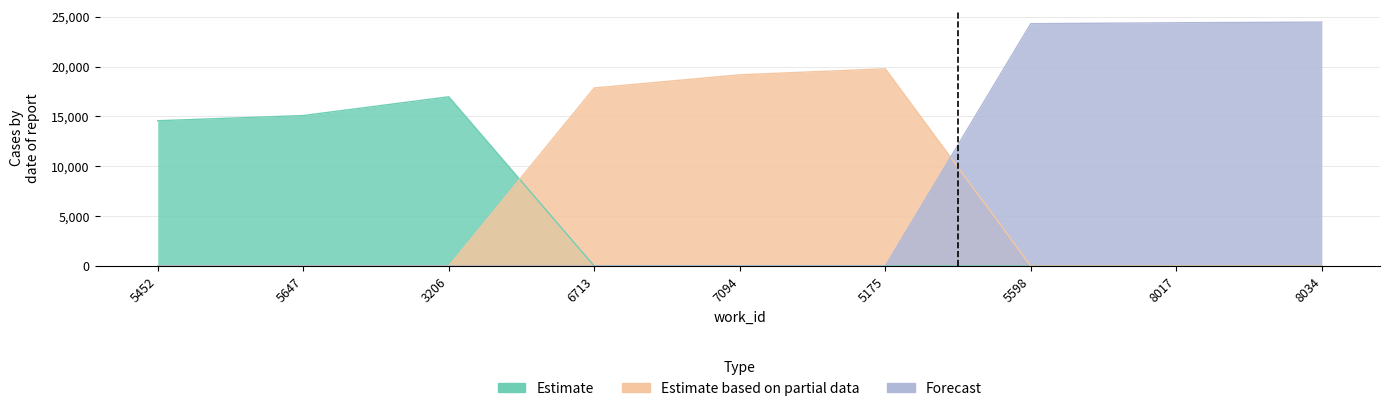

What is the total value across all series at 5598?

24306